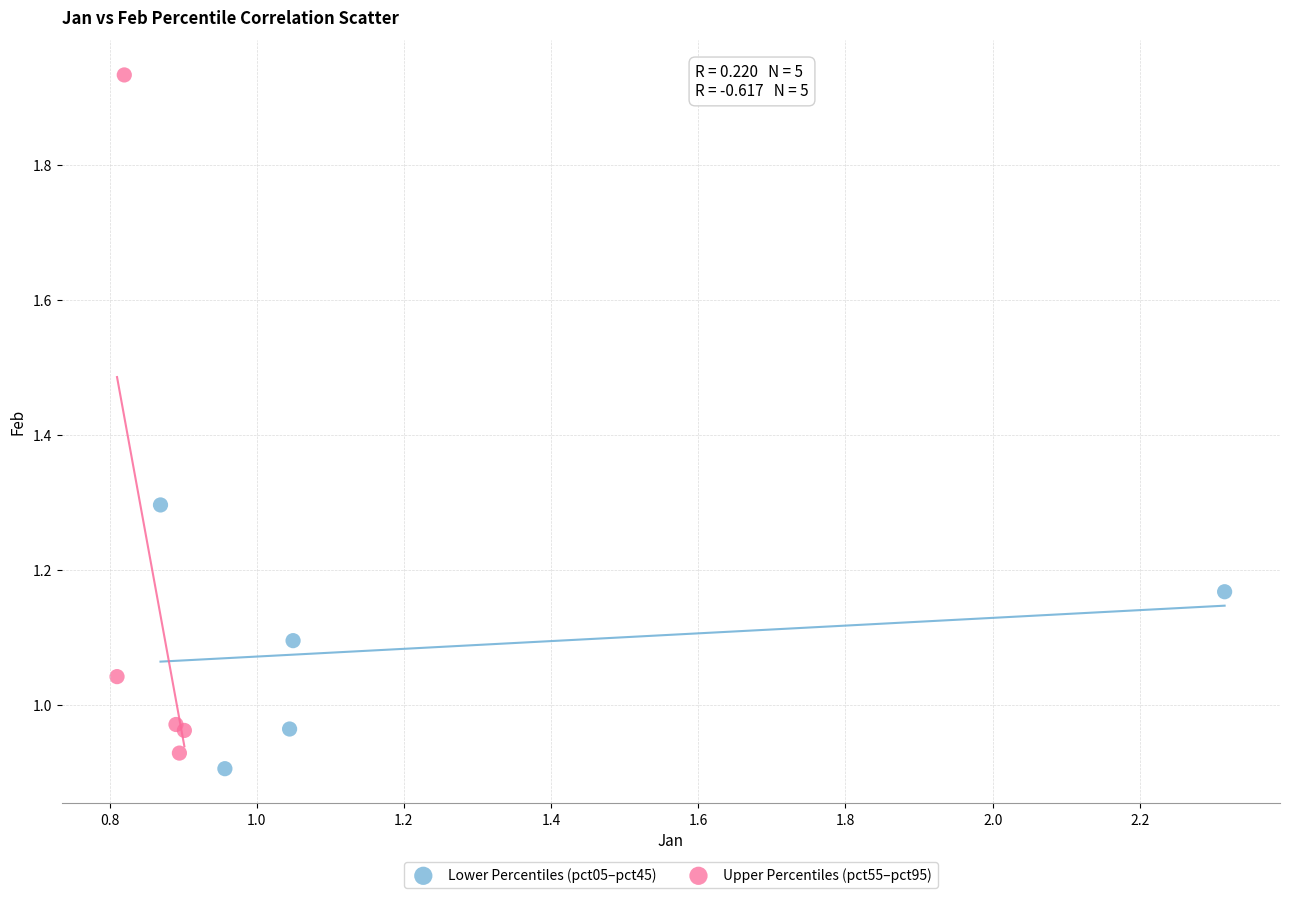

Which series has the largest Y range (max minus min)?

Upper Percentiles (pct55–pct95)